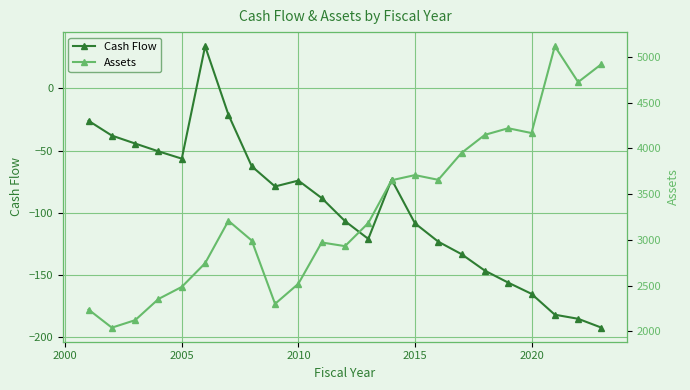

How many negative values does the Cash Flow series have?

22